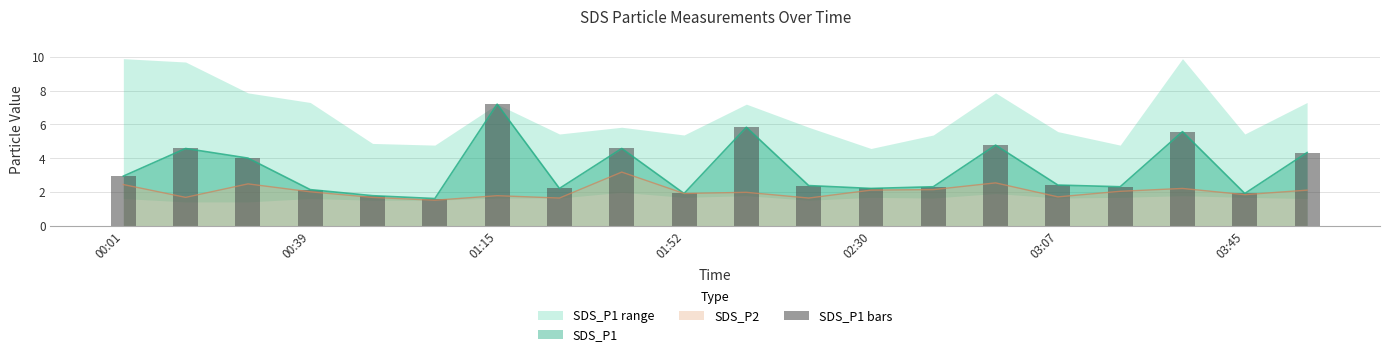

True or false: SDS_P2 has a value of 2.1 at 02:30.

True